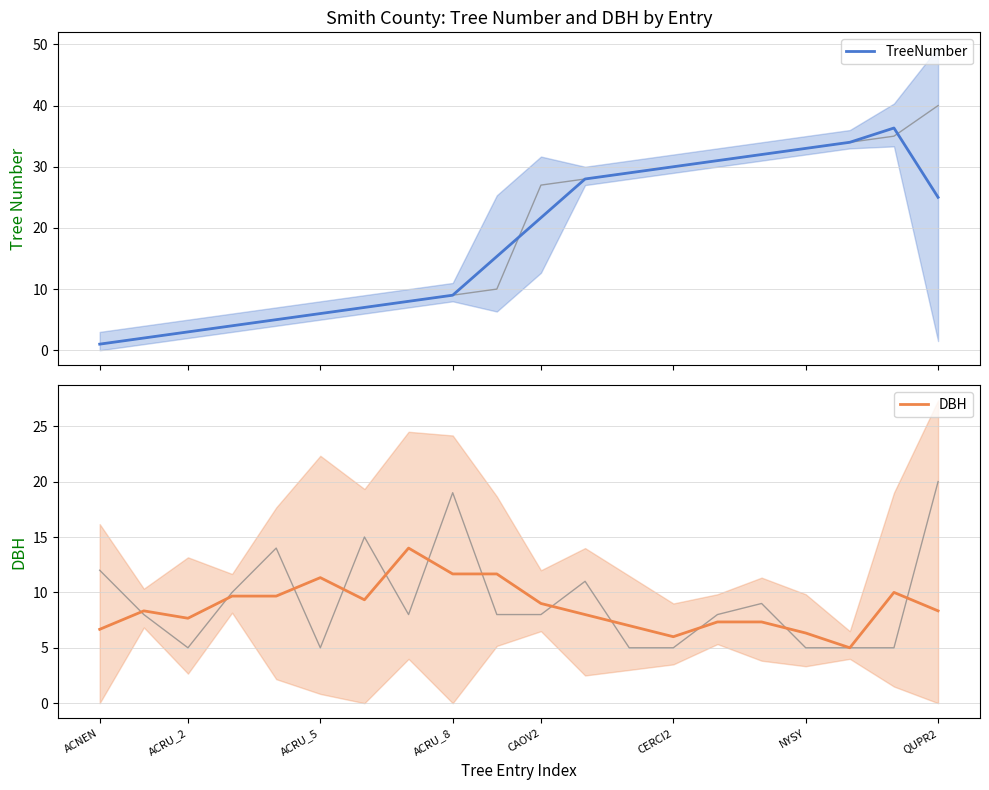

Is it true that DBH equals 6.0 at CERCI2?

True